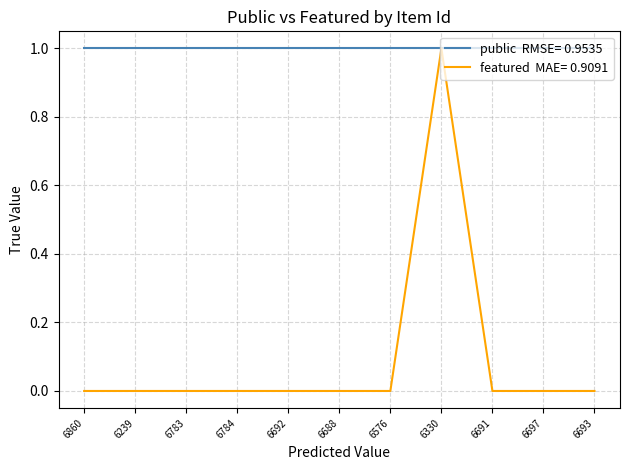

At which category is the sum across all series the highest?

6330